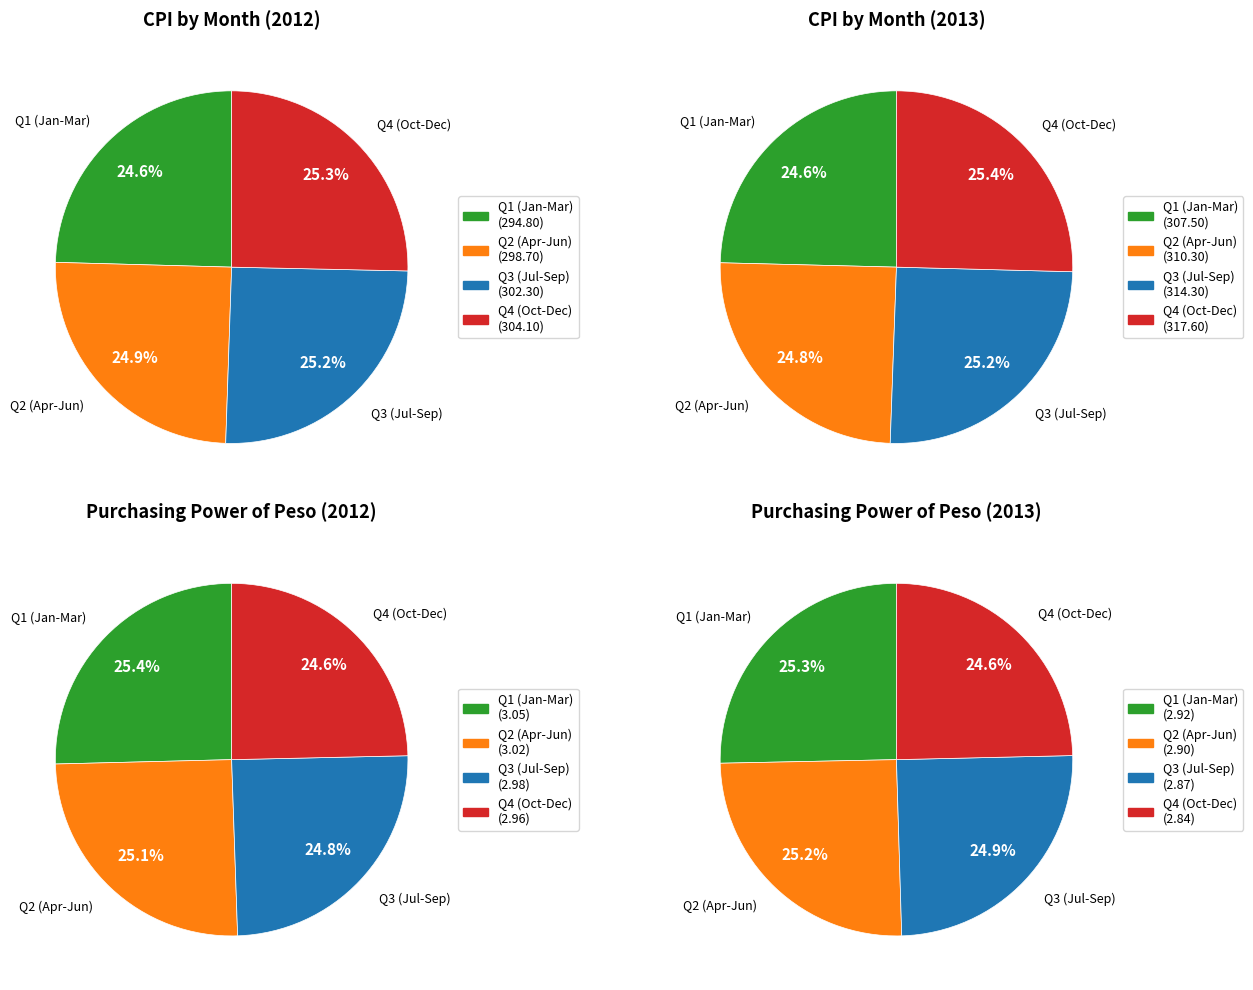

Is there a majority slice in this chart?

No